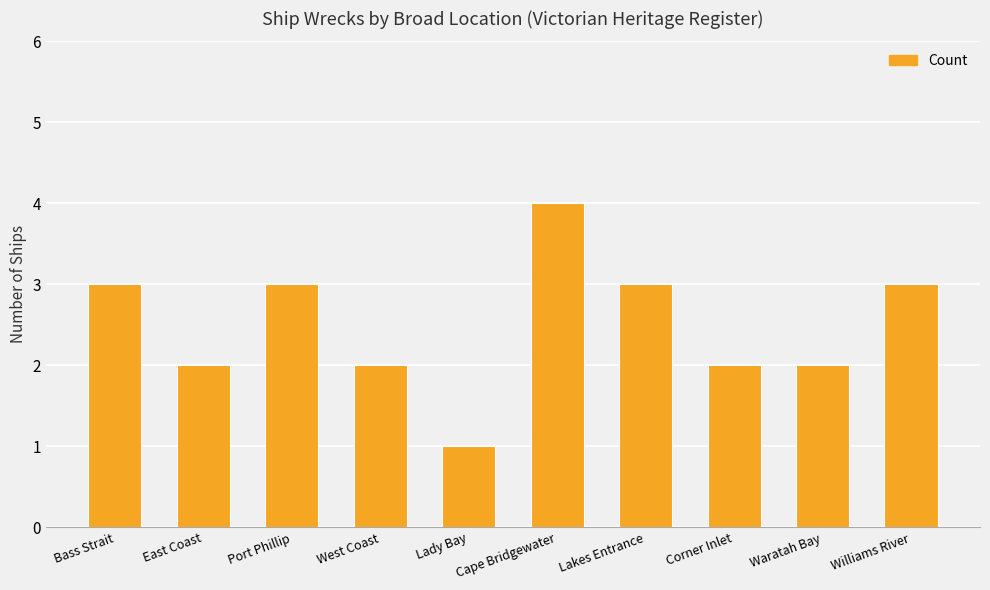

How many bars are there in total?

10